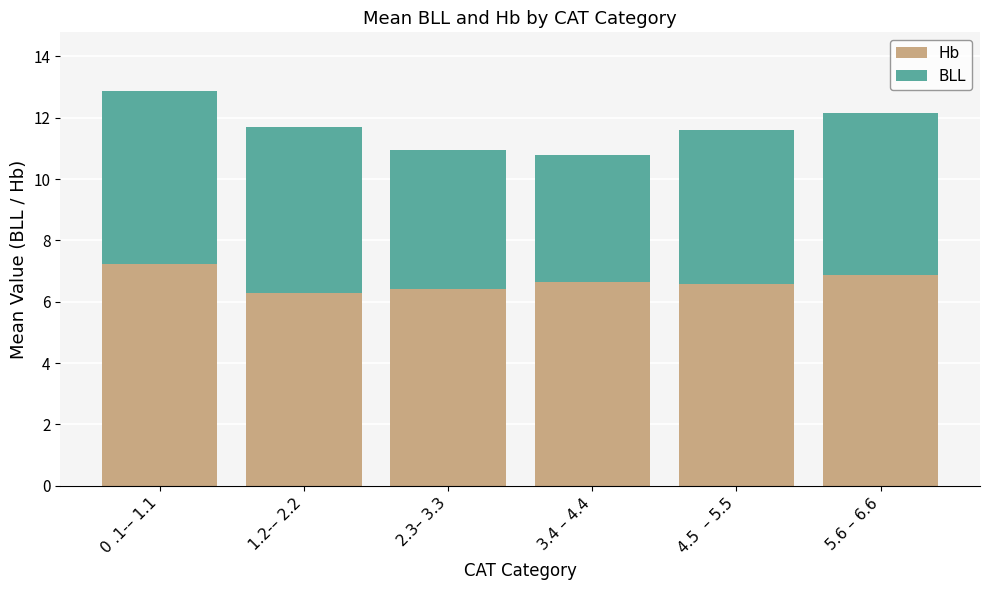

What is the difference between the maximum and minimum values in the Hb series?

0.9